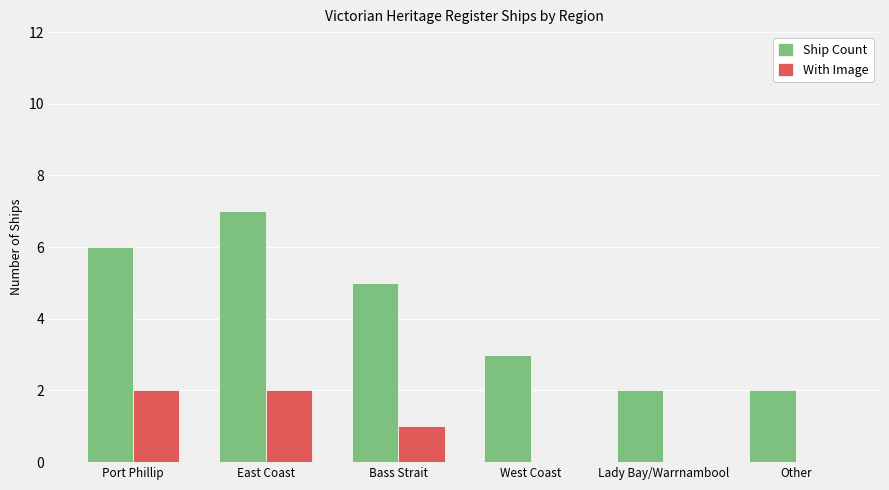

Is it true that Ship Count equals 7 at East Coast?

True